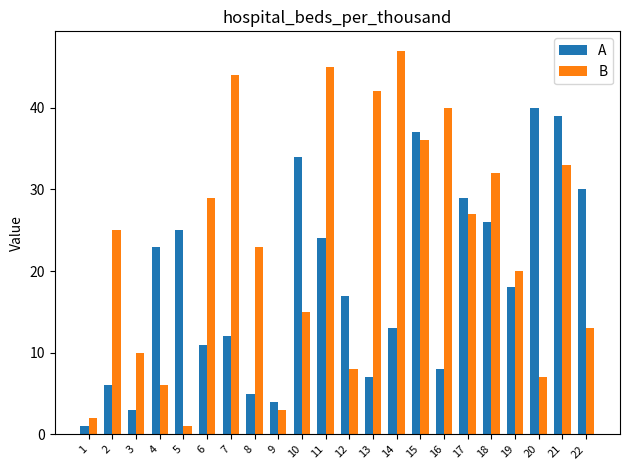

Between 8 and 13, which series saw the biggest shift?

B